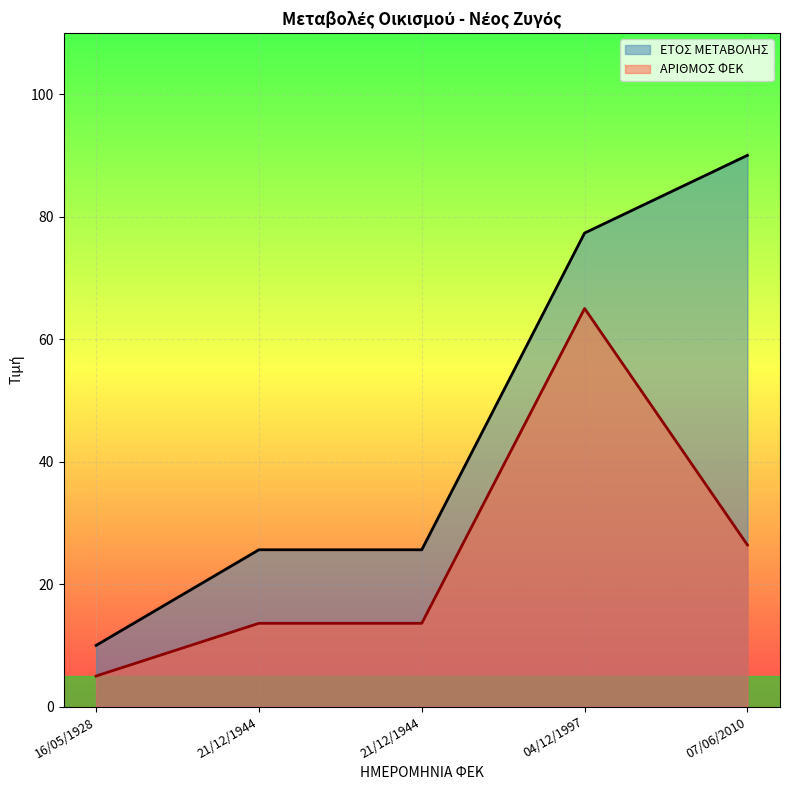

Which category has the lowest value in the ΑΡΙΘΜΟΣ ΦΕΚ series?

16/05/1928